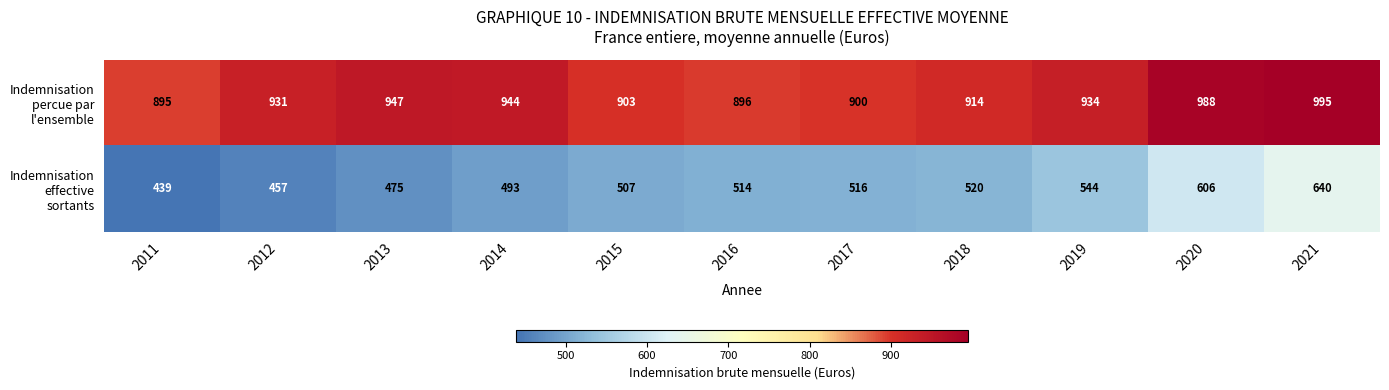

What is the total value across all series at 2012?

1388